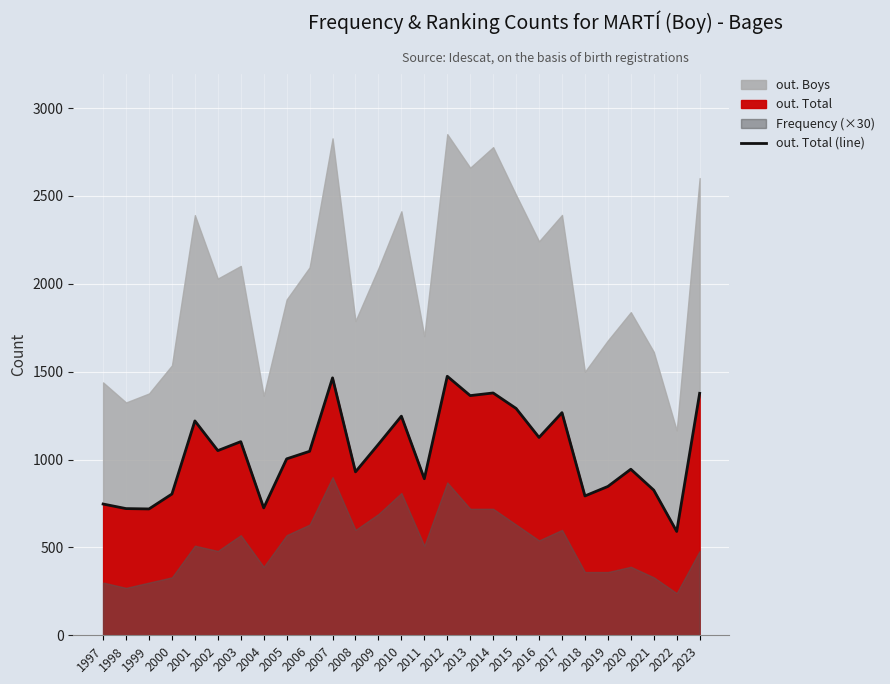

What is the minimum value shown in the chart?

591